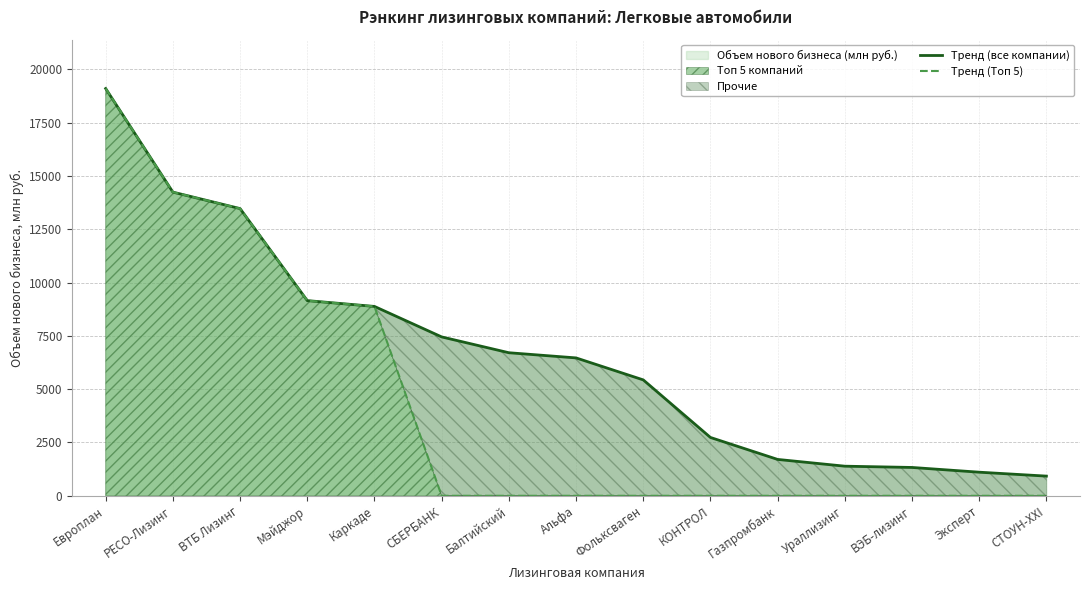

At which category is the sum across all series the highest?

Европлан